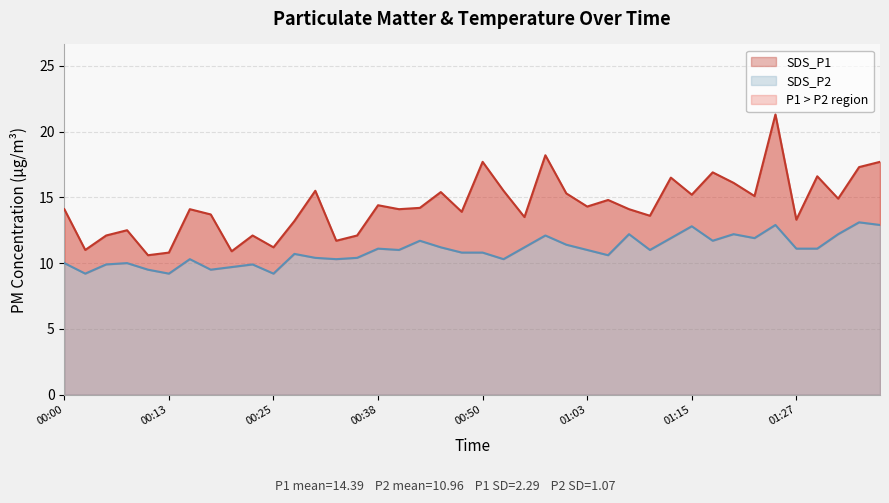

Which series has the largest total across all categories?

SDS_P1